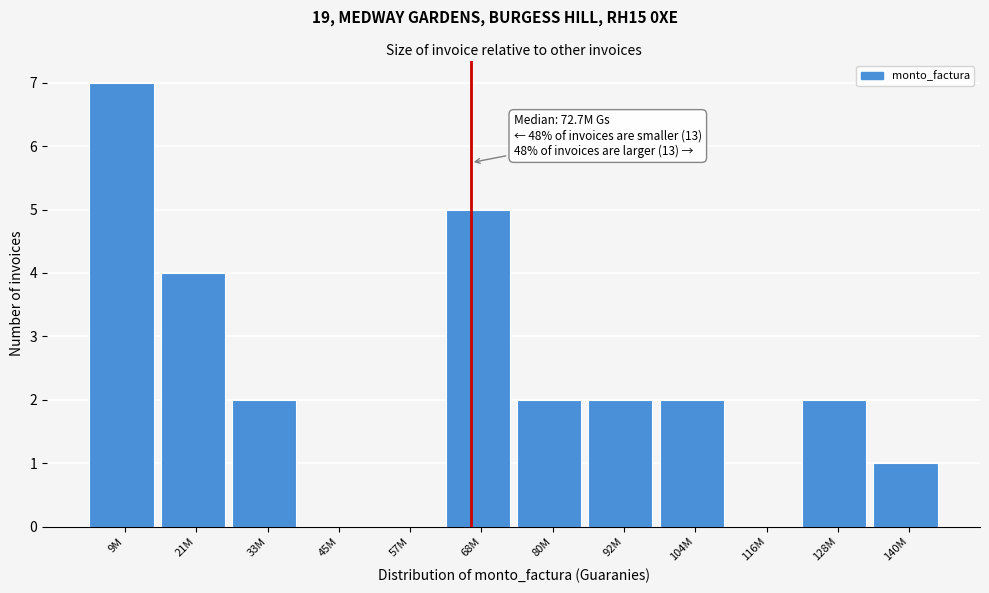

Reading left to right, what are all the values shown in this chart?

9M=7	21M=4	33M=2	45M=0	57M=0	68M=5	80M=2	92M=2	104M=2	116M=0	128M=2	140M=1